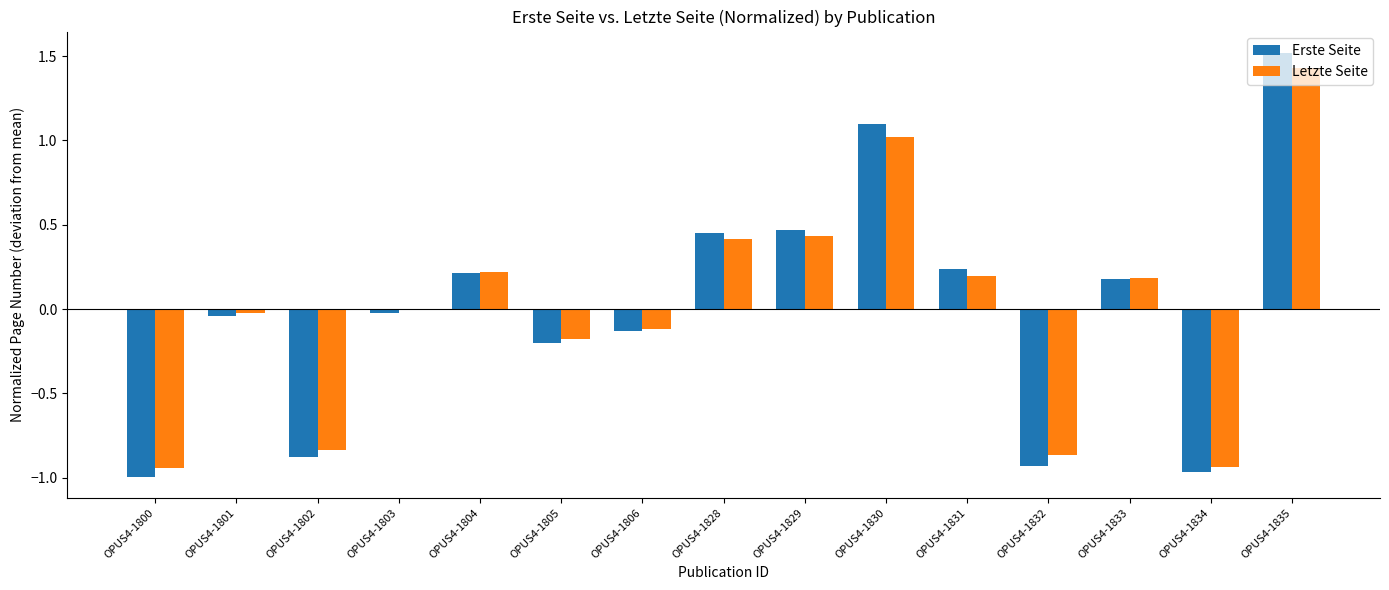

At which category is the sum across all series the highest?

OPUS4-1835